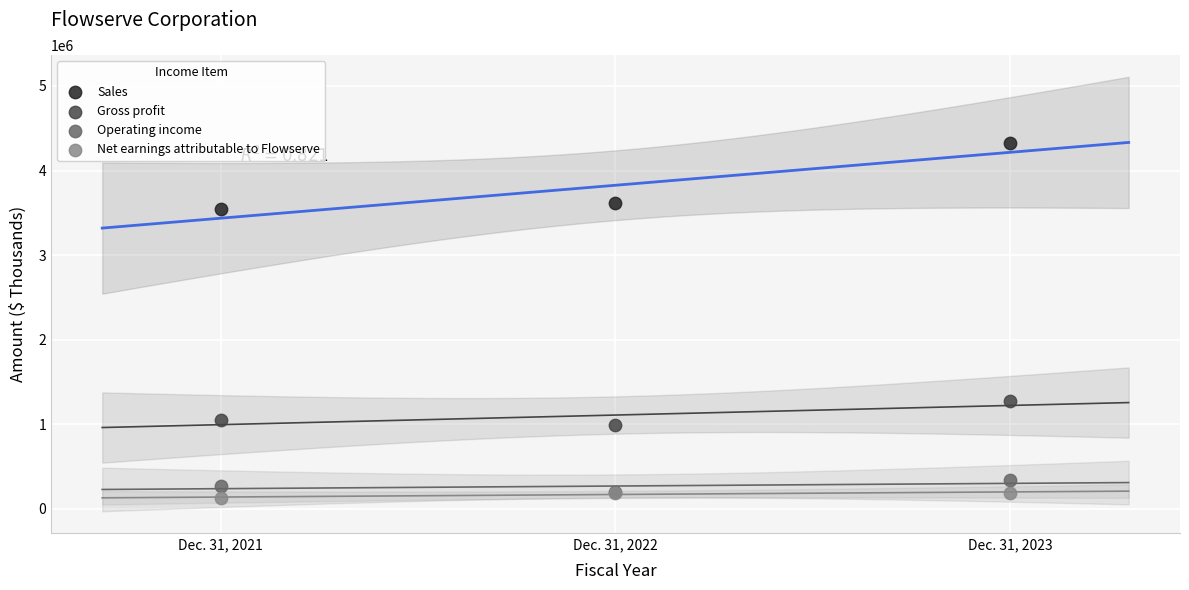

Which series contains the highest Y value?

Sales